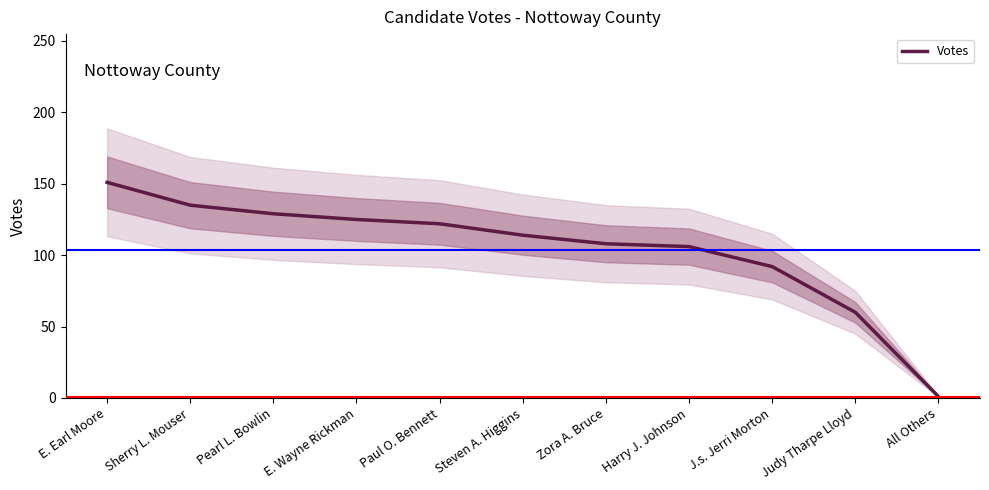

Reading left to right, list all the values displayed in this chart.

151	135	129	125	122	114	108	106	92	60	1